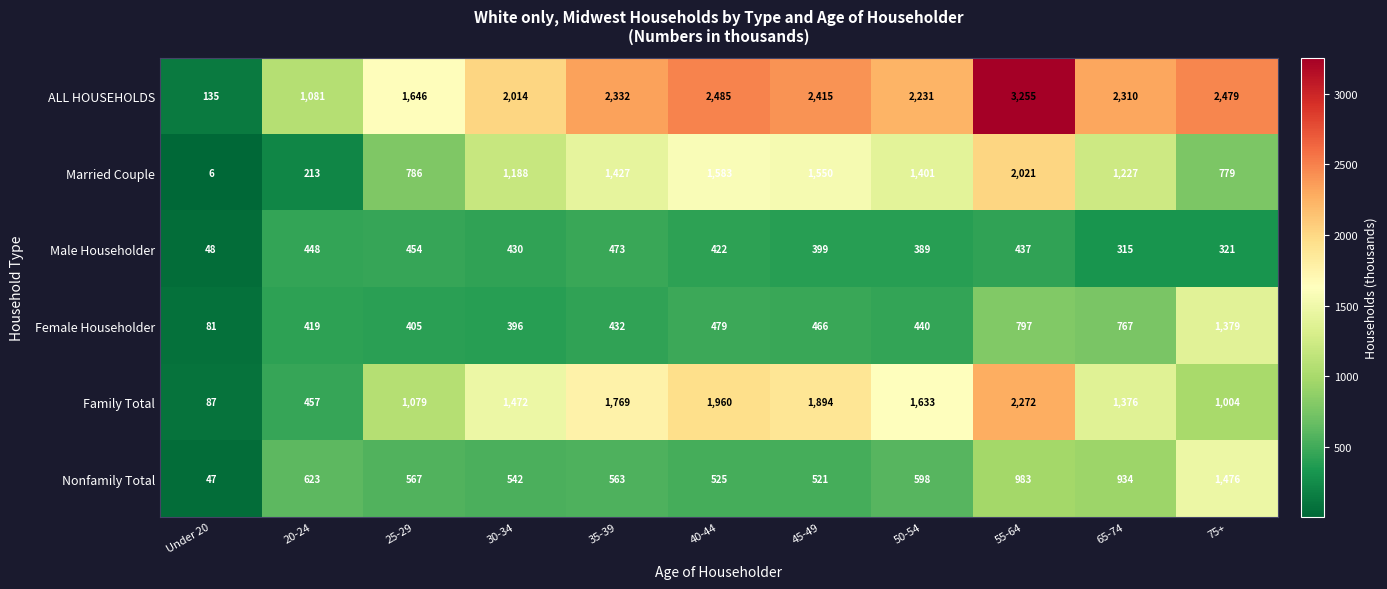

Which series has the largest total across all categories?

ALL HOUSEHOLDS